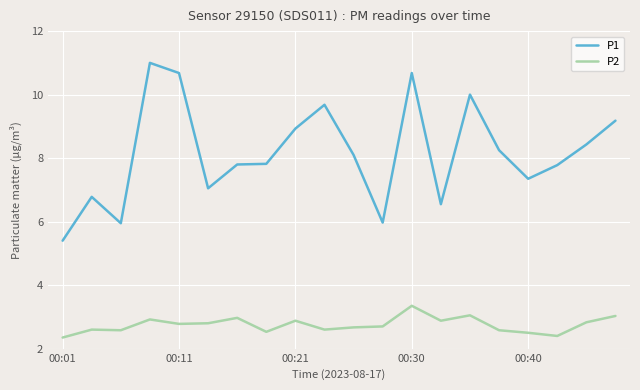

What is the difference between the maximum and minimum values in the P1 series?

5.6